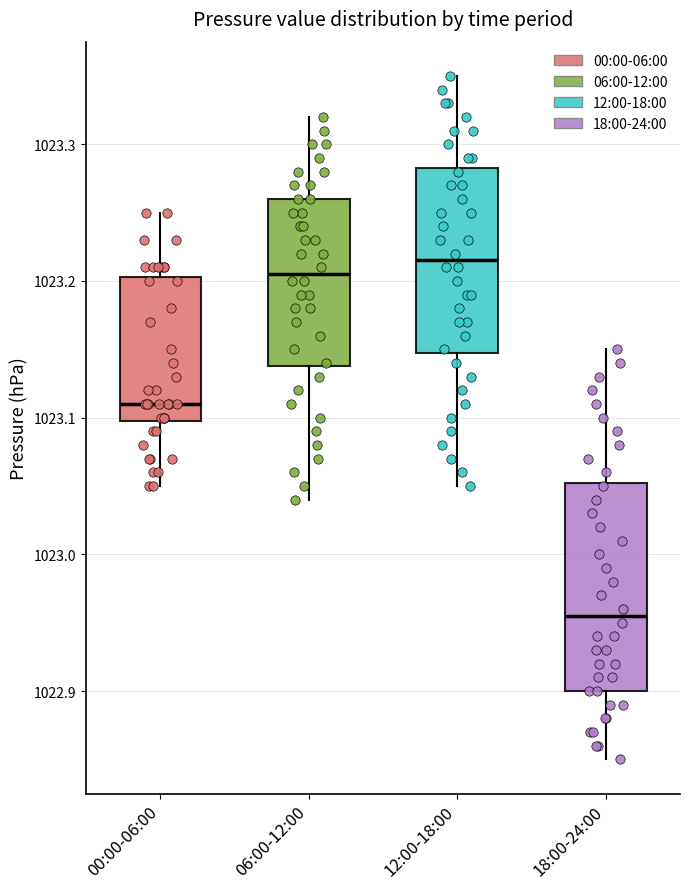

Reading left to right, transcribe this box plot: for each box, give where its median line is, the range the box spans, and where its two whiskers end, as read against the y-axis. The values are not printed on the chart, so give them approximately, as read against the axis.

00:00-06:00: median 1023.11, box 1023.10 to 1023.20, whiskers 1023.05 to 1023.25
06:00-12:00: median 1023.21, box 1023.14 to 1023.26, whiskers 1023.04 to 1023.32
12:00-18:00: median 1023.22, box 1023.15 to 1023.28, whiskers 1023.05 to 1023.35
18:00-24:00: median 1022.96, box 1022.90 to 1023.05, whiskers 1022.85 to 1023.15